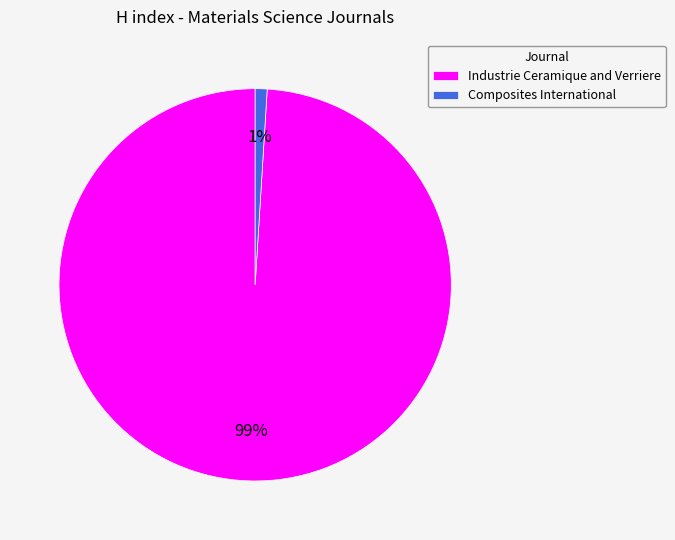

To the nearest percent, what percentage of the pie is Industrie Ceramique and Verriere?

99%